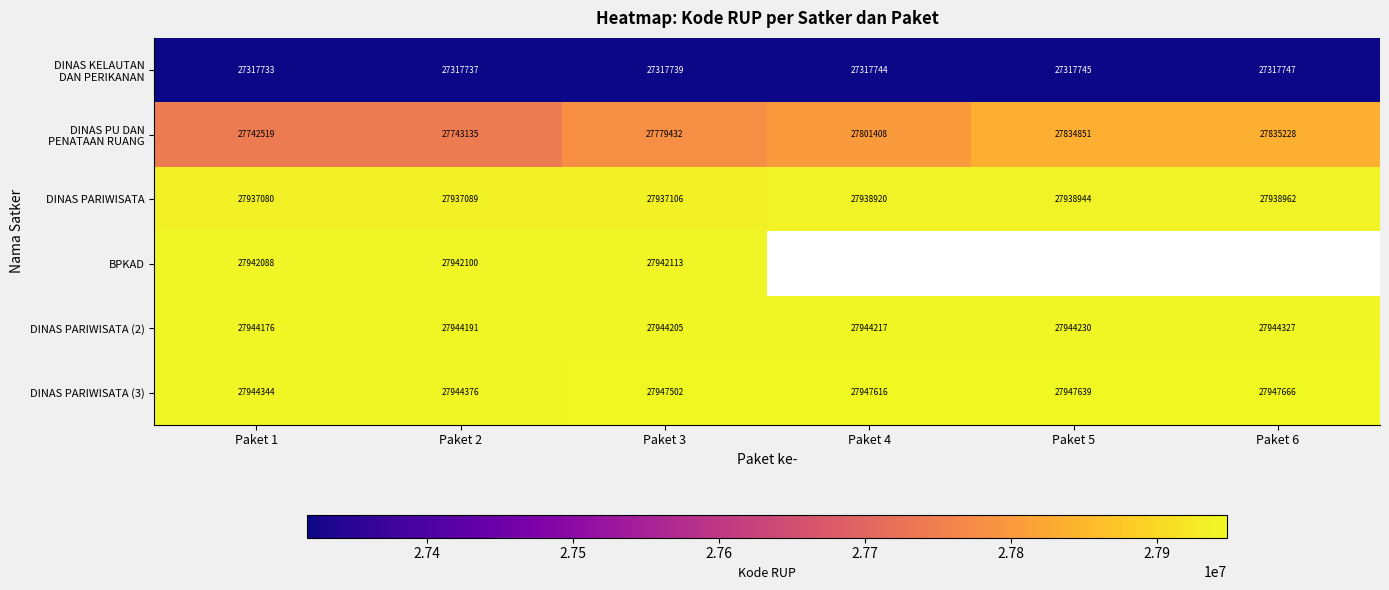

Is it true that DINAS PARIWISATA (2) equals 17119671.5 at Paket 2?

False